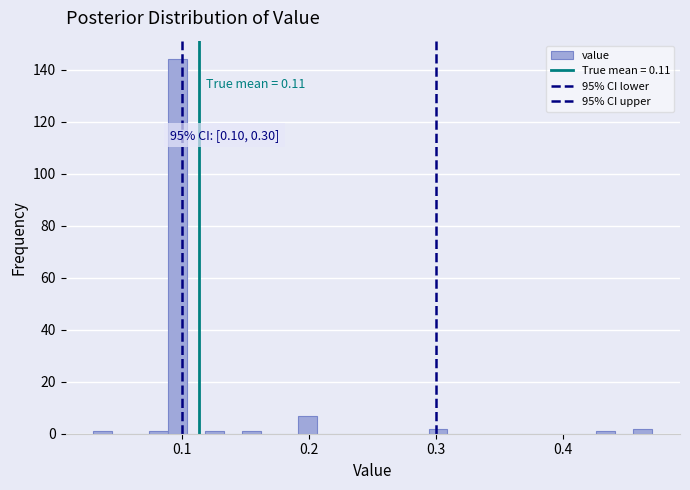

Around what value on the x-axis is the tallest bar? Give the approximate position of its centre, as read against the axis.

0.10